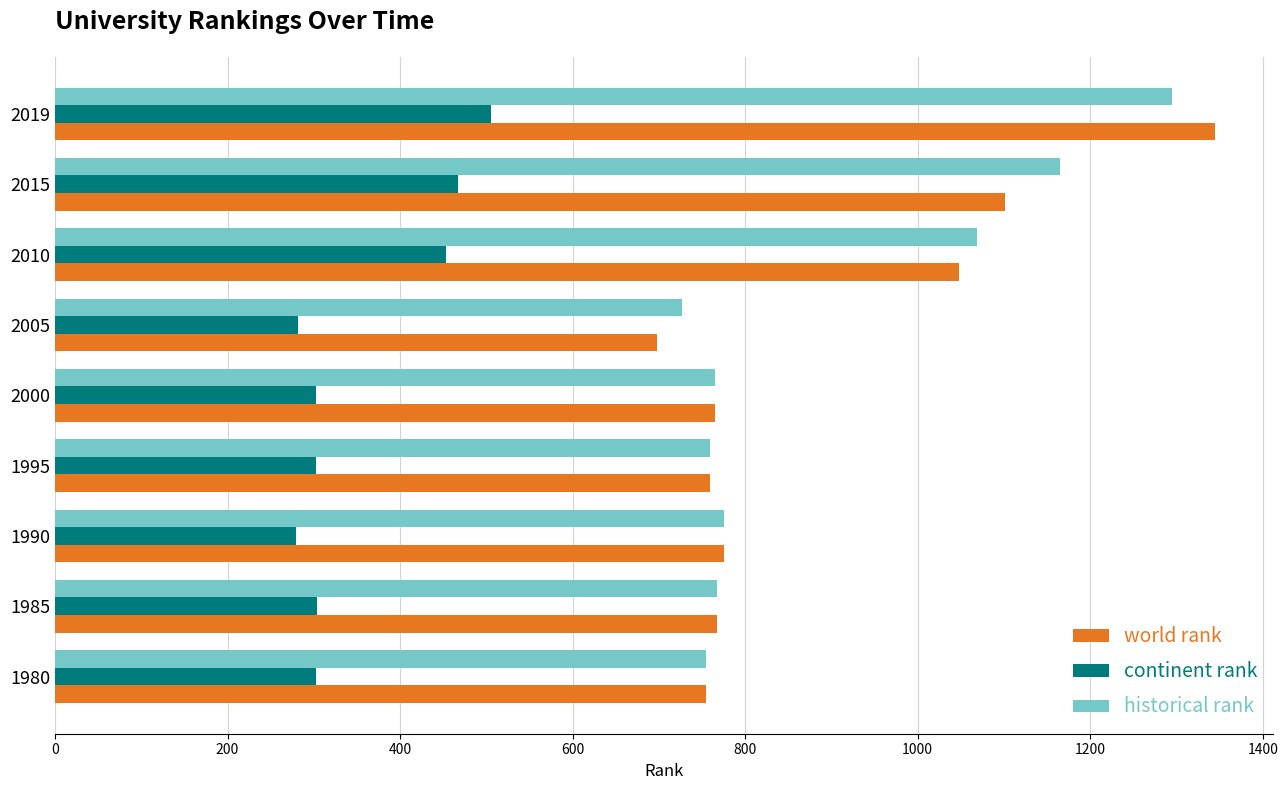

What are all the series names shown in the legend?

world rank, continent rank, historical rank